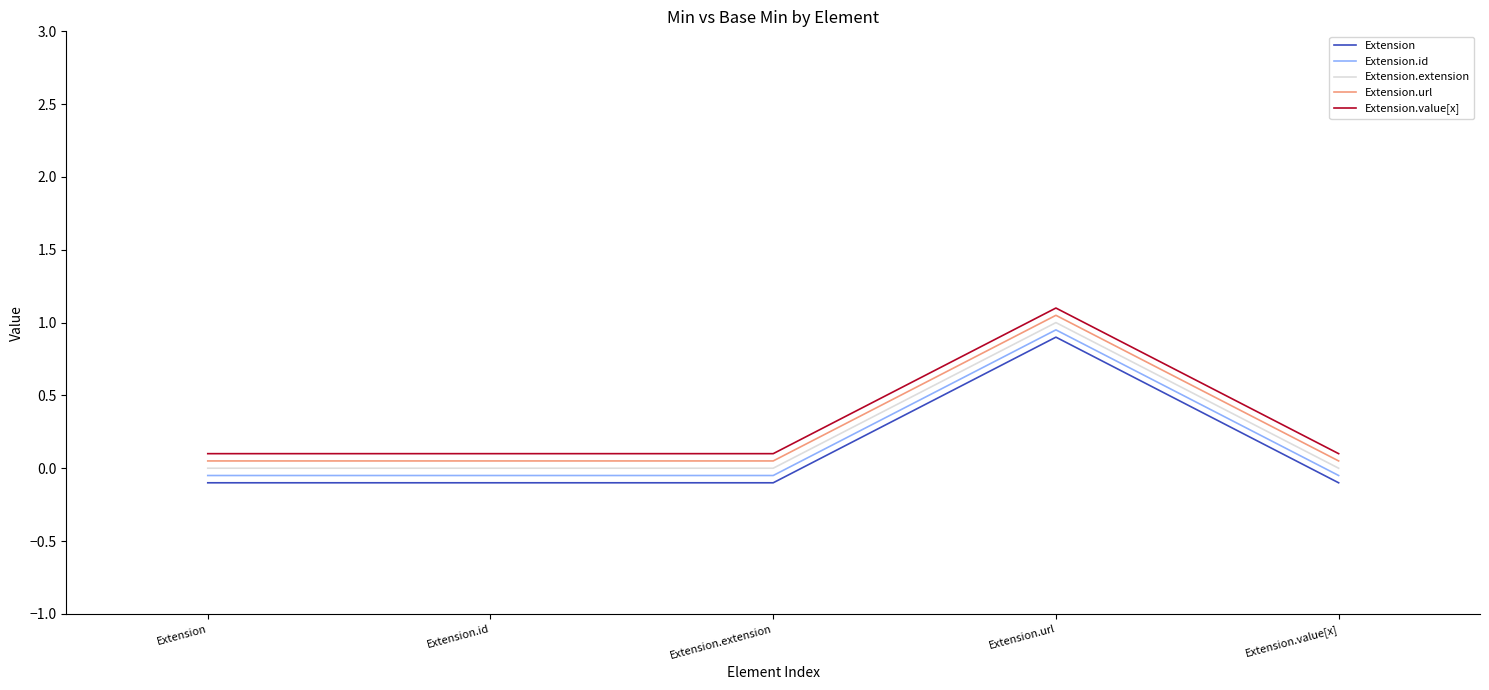

Is the value of Extension.url at Extension.id greater than the value of Extension.id at Extension.url?

No